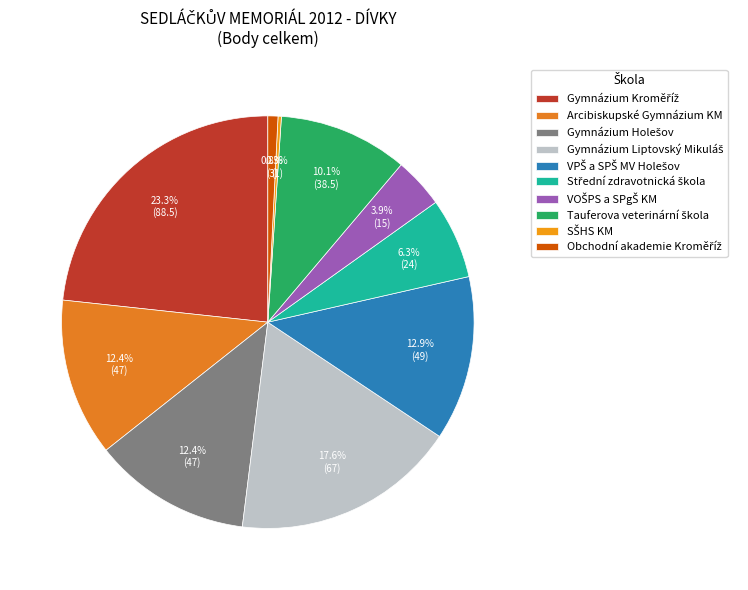

How many slices are in this pie chart?

10